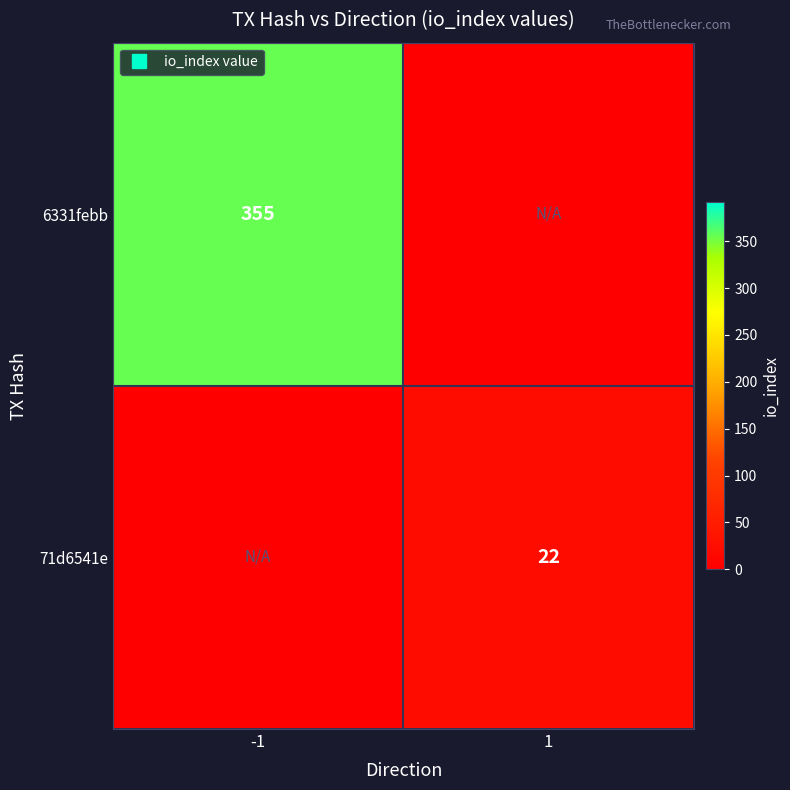

At how many categories does at least one series exceed 66?

1